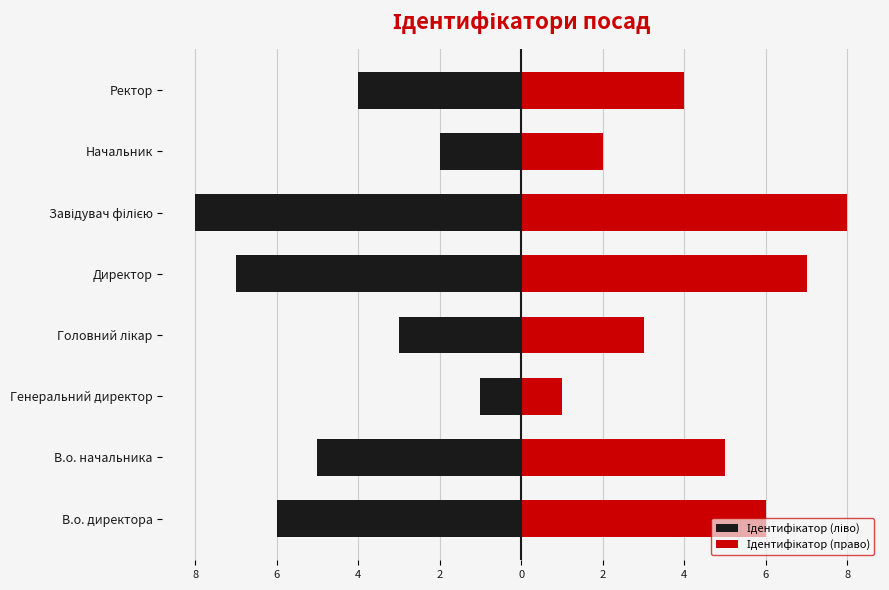

What is the lowest value of the Ідентифікатор (ліво) series?

-8